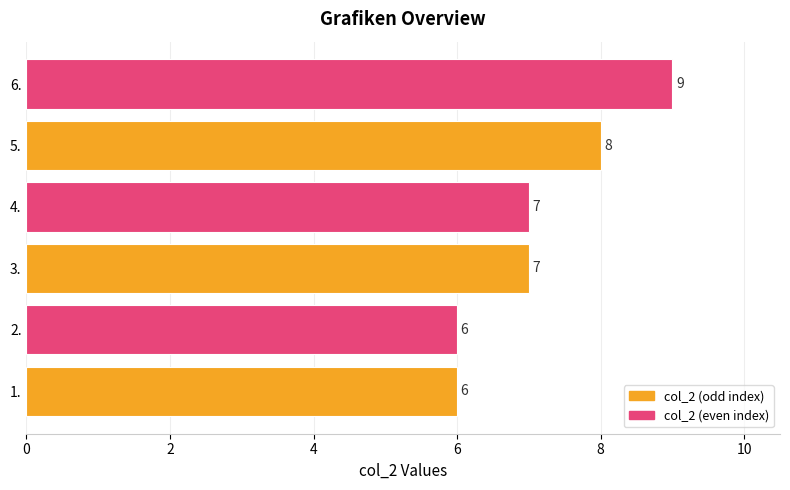

What is the minimum value shown in the chart?

6